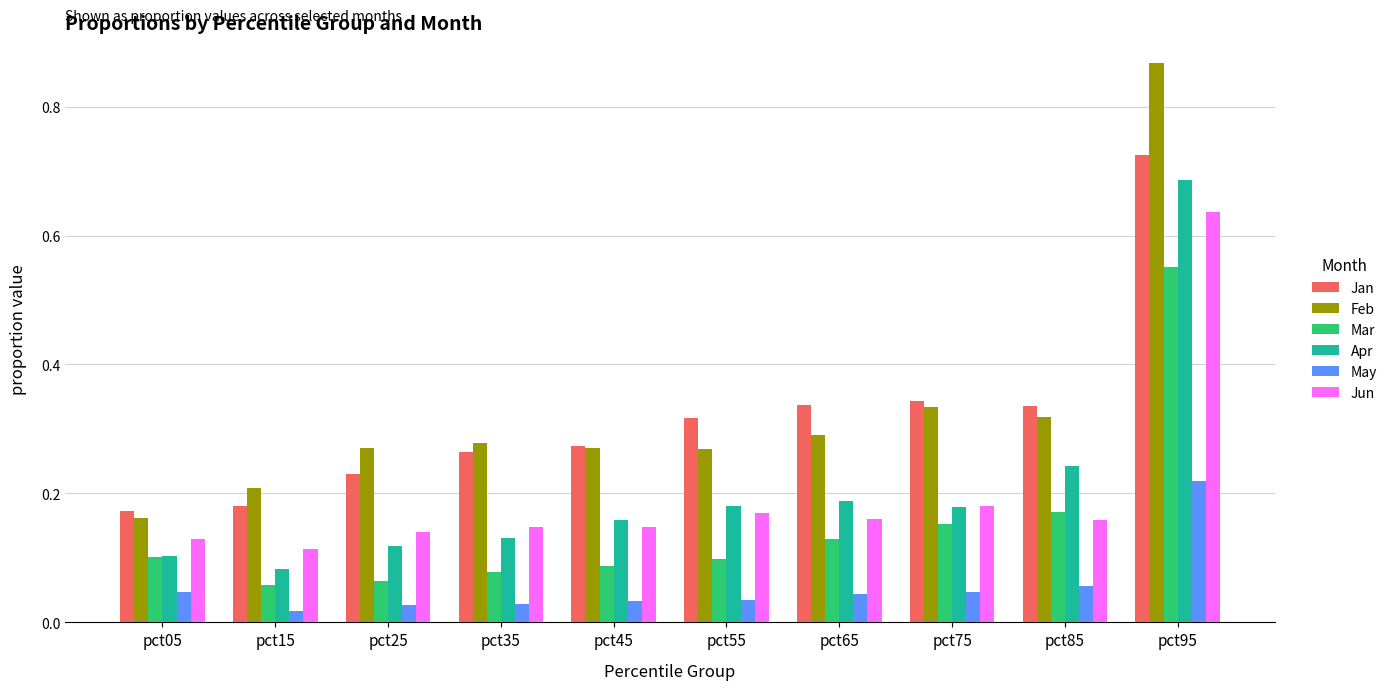

The Mar series shows 0.1 at pct05. True or false?

True